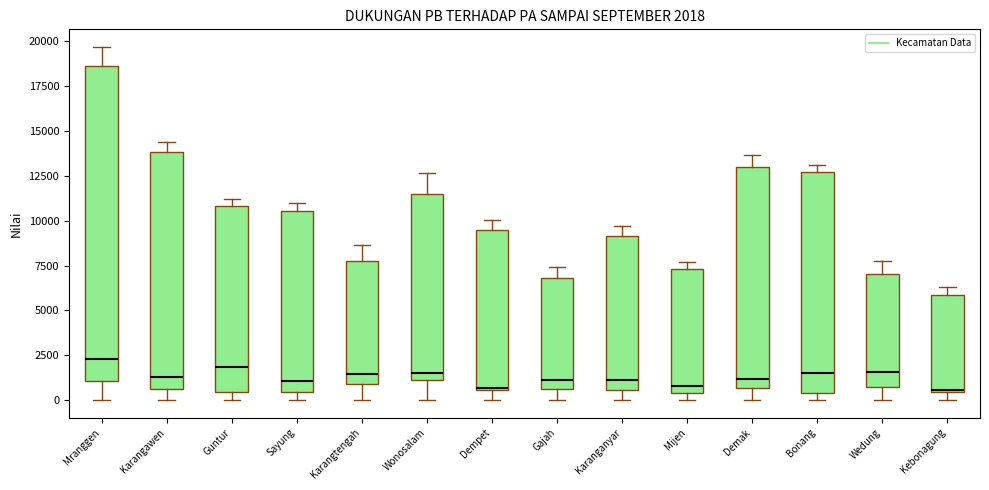

Which box is the tallest, from its lower edge to its upper edge?

Mranggen